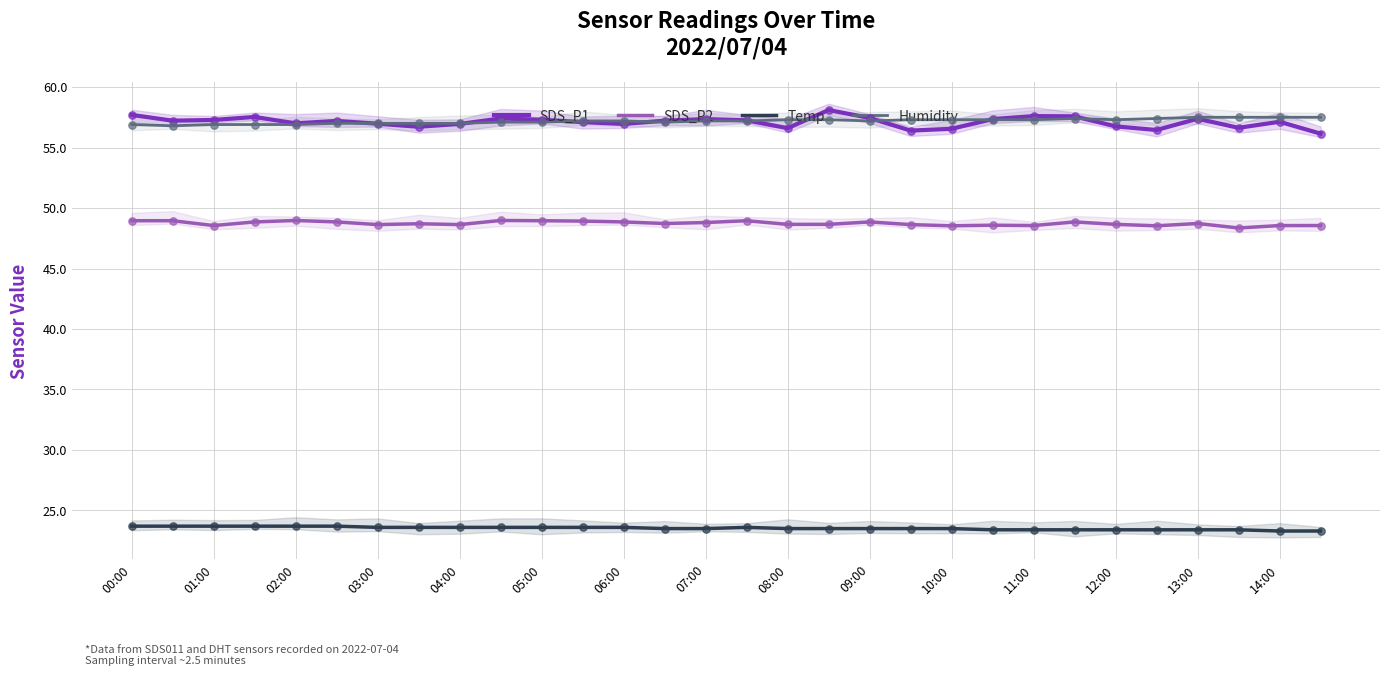

Which series contains the highest Y value?

SDS_P1